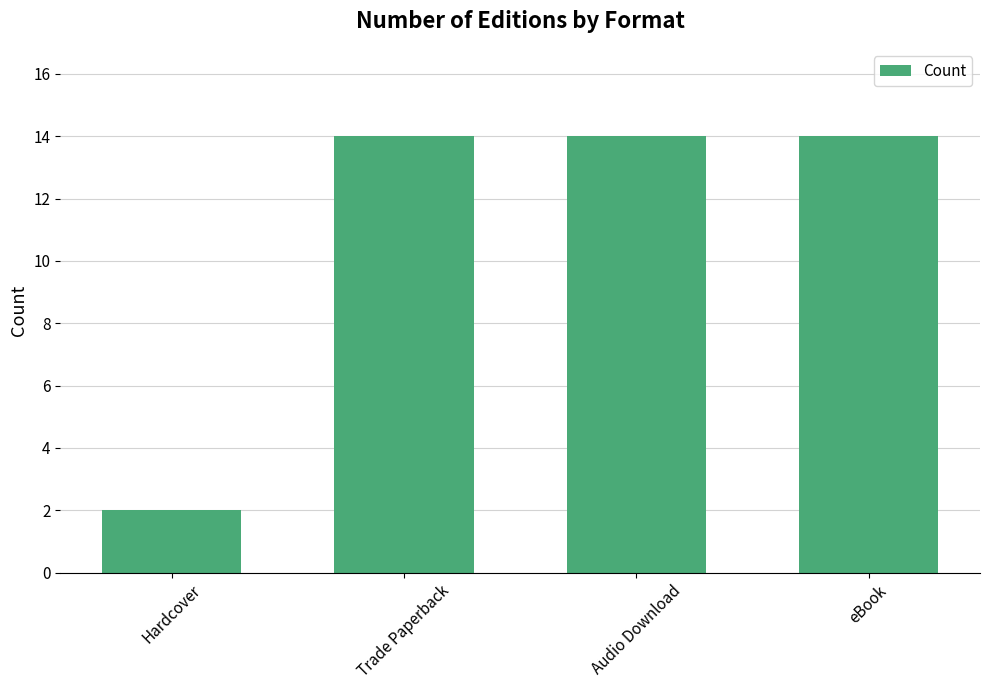

The chart shows a value of 14 at Trade Paperback. True or false?

True